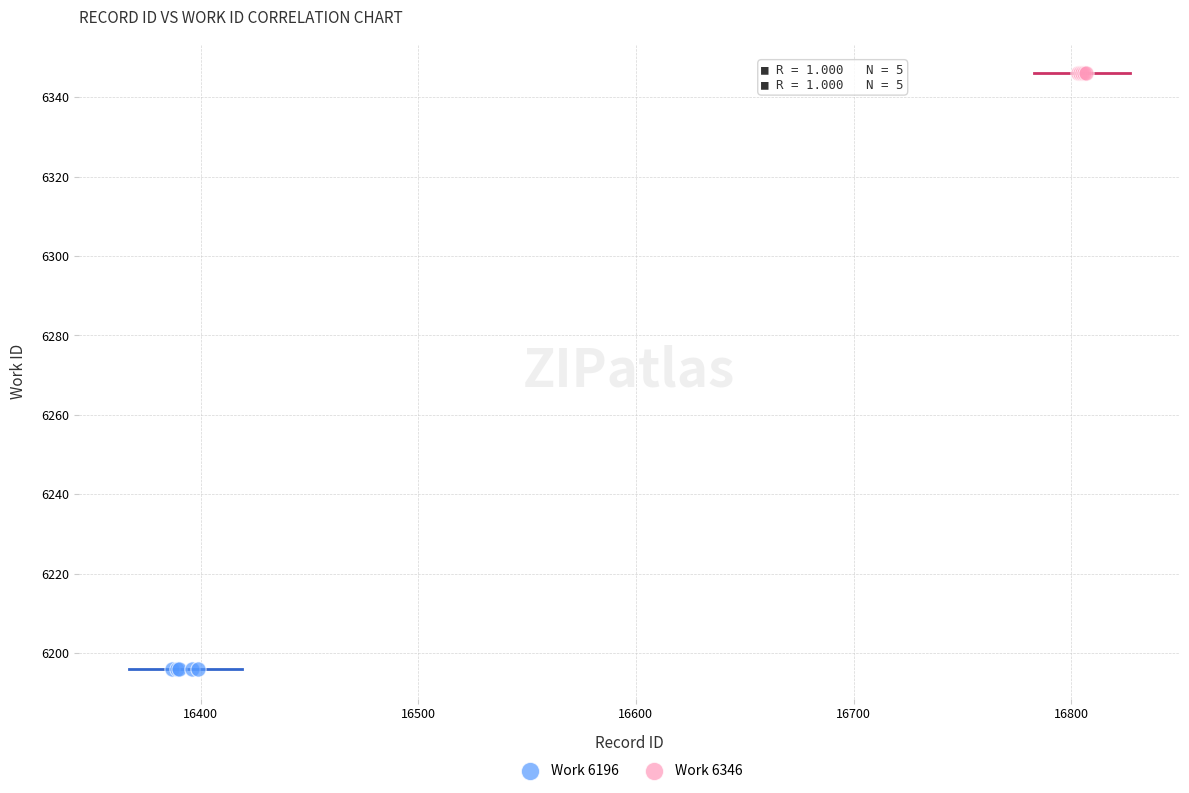

Which series reaches the minimum Y coordinate?

Work 6196